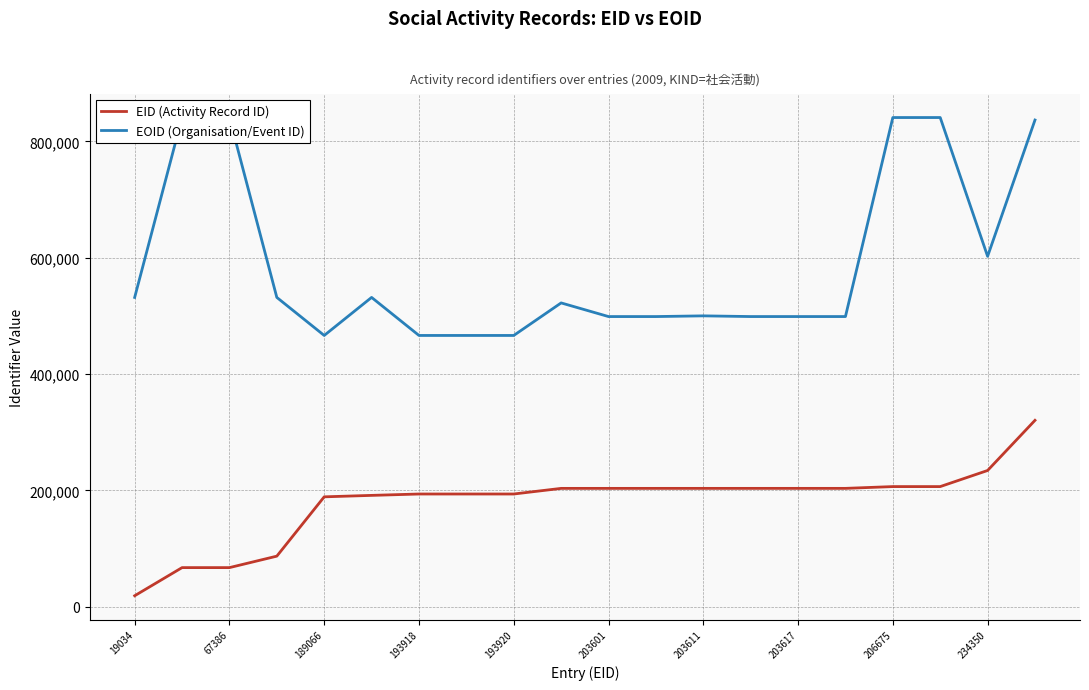

List the series in order of their peak value, lowest first.

EID (Activity Record ID), EOID (Organisation/Event ID)